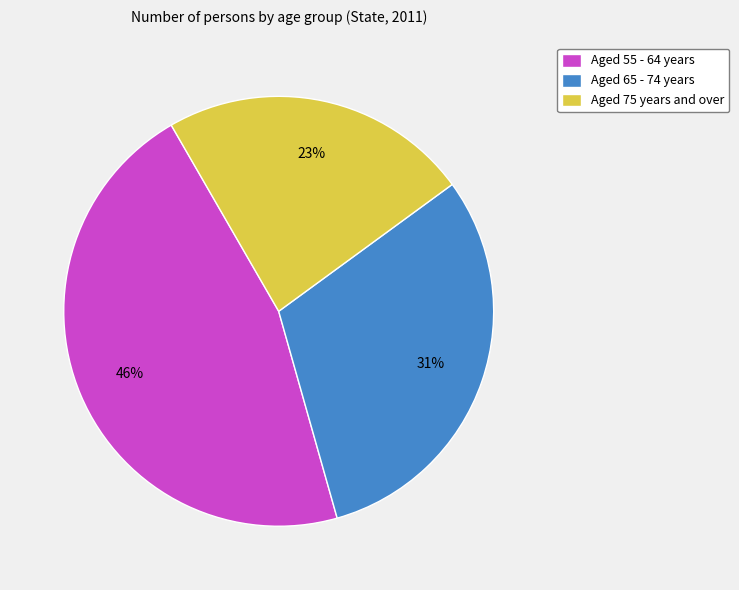

Rank the categories by value from lowest to highest.

Aged 75 years and over, Aged 65 - 74 years, Aged 55 - 64 years